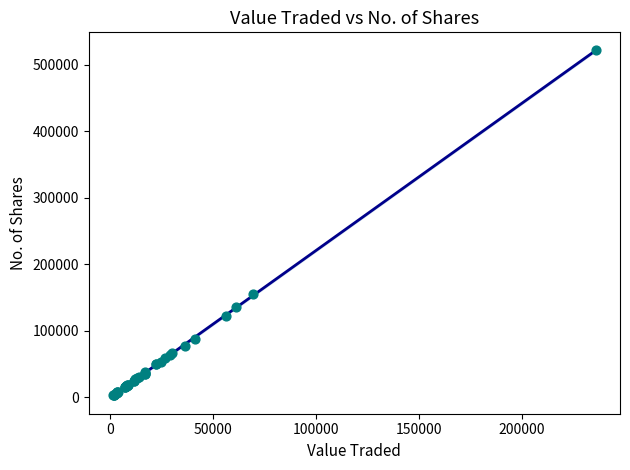

What Y value in the scatter plot is closest to 262702?

155096